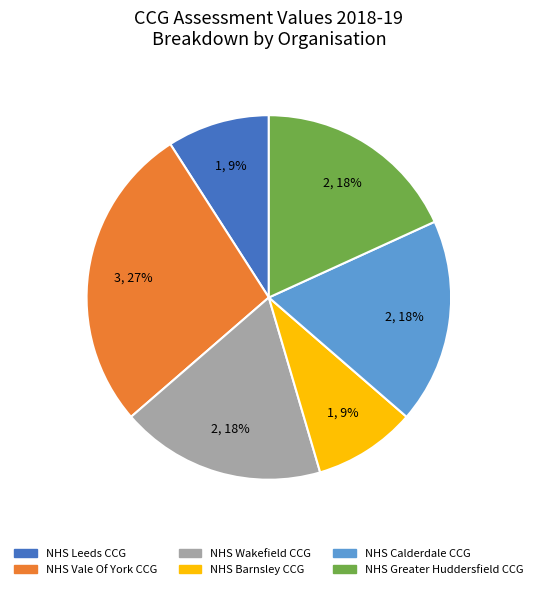

The NHS Calderdale CCG slice represents 18% of the pie. True or false?

True